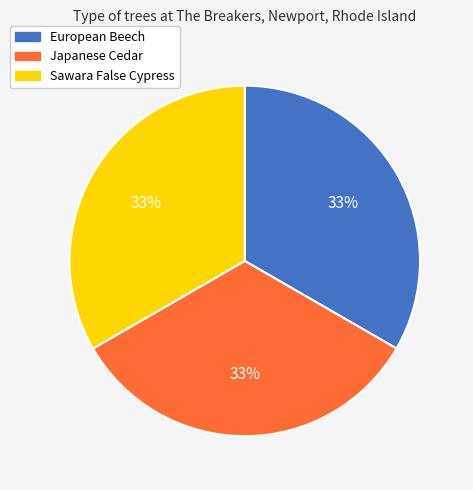

Approximately how many times larger is the value at Japanese Cedar compared to European Beech?

1.0